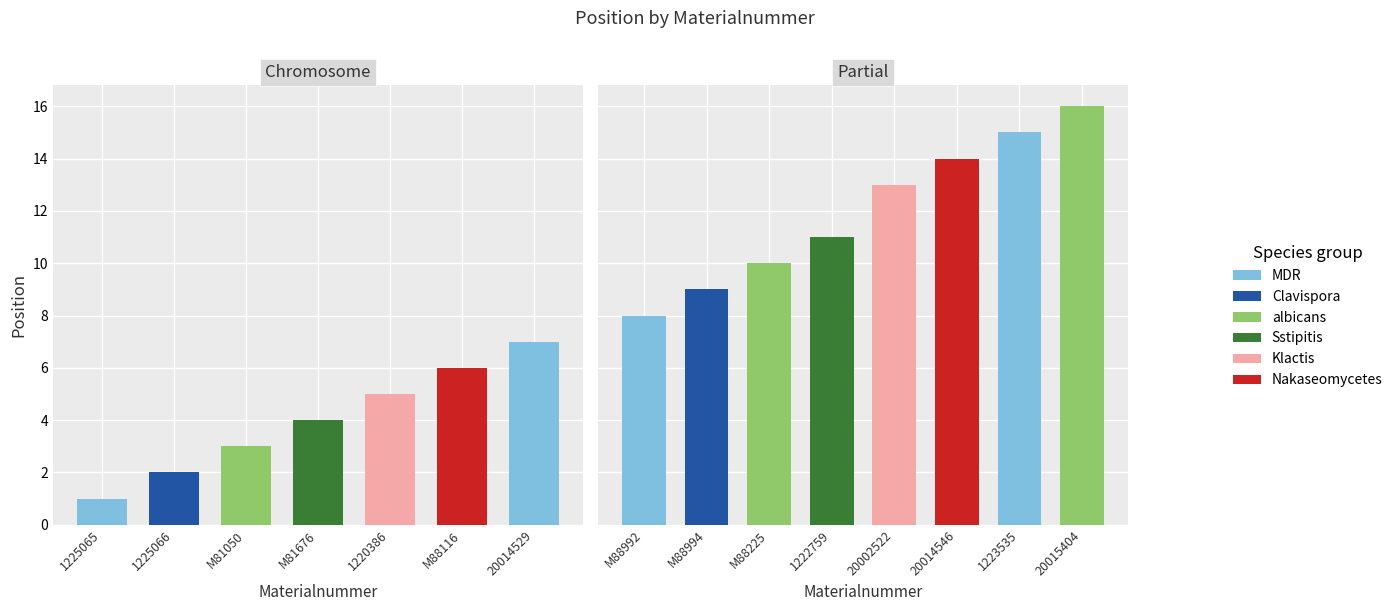

List the labels in order of value, largest first.

20015404, 1223535, 20014546, 20002522, 1222759, M88225, M88994, M88992, 20014529, M88116, 1220386, M81676, M81050, 1225066, 1225065